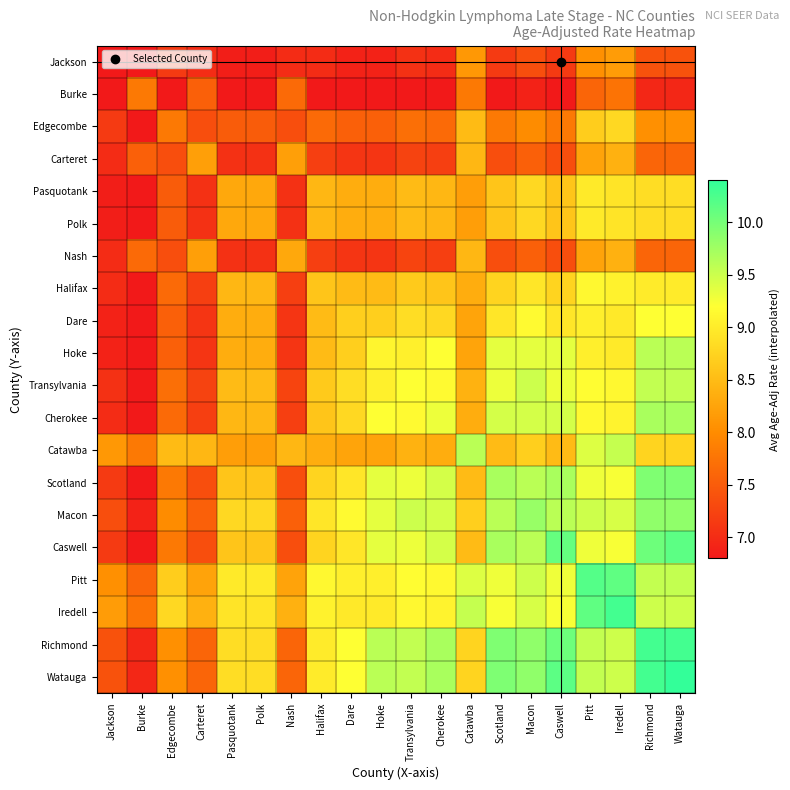

What is the minimum value shown in the chart?

6.8